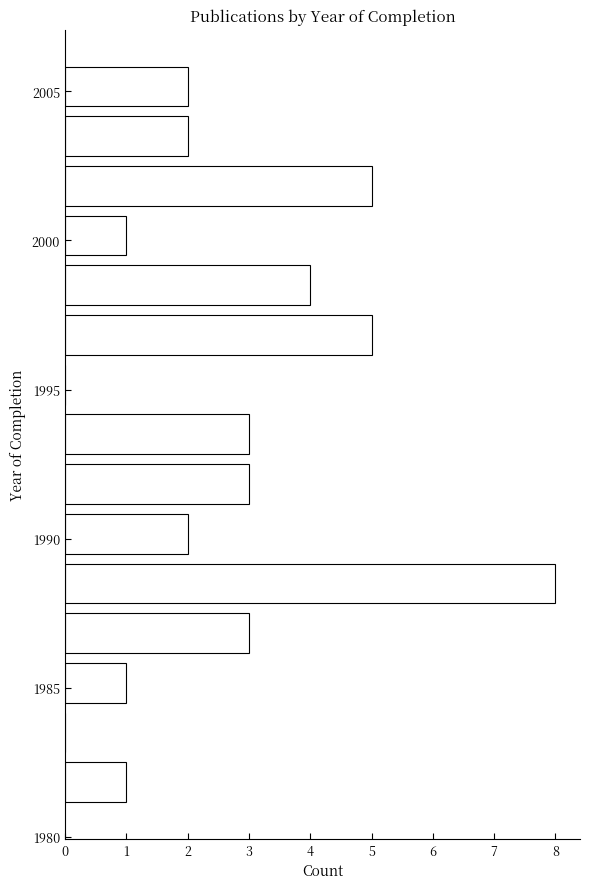

Read against the y-axis, roughly where is the centre of the longest bar?

1988.5